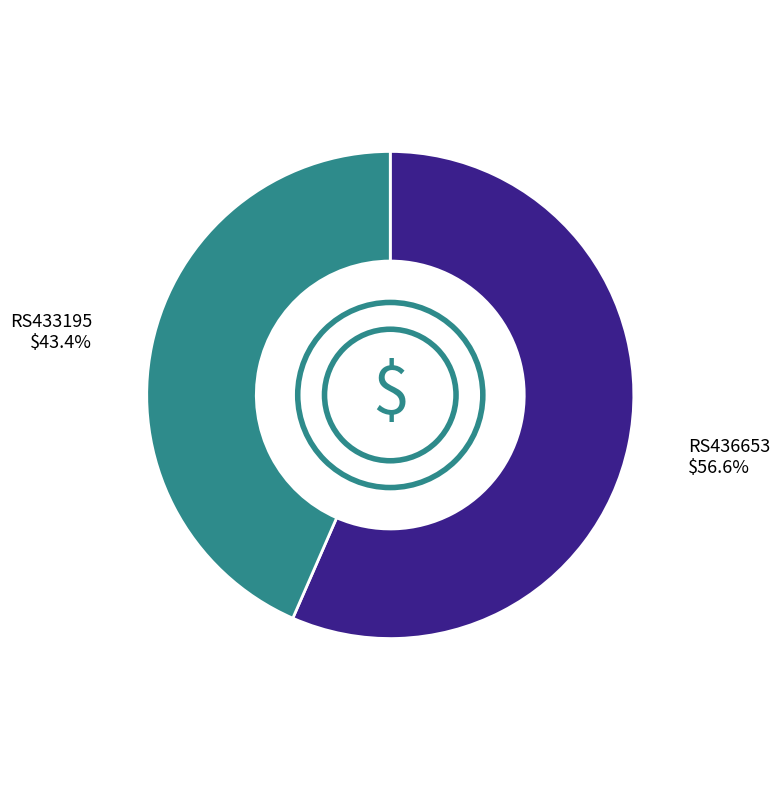

Rank the categories by value from lowest to highest.

RS433195, RS436653